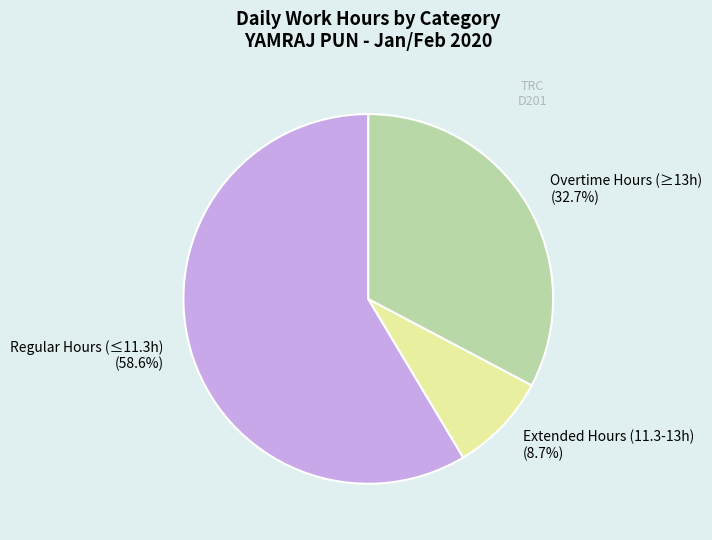

Which category has the biggest portion of the pie?

Regular Hours (≤11.3h) (58.6%)